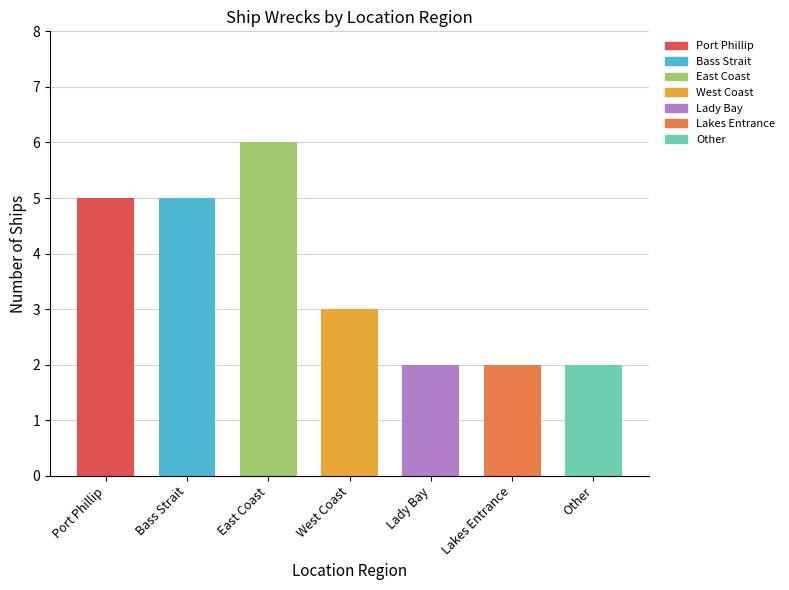

List the labels in order of value, largest first.

East Coast, Port Phillip, Bass Strait, West Coast, Lady Bay, Lakes Entrance, Other